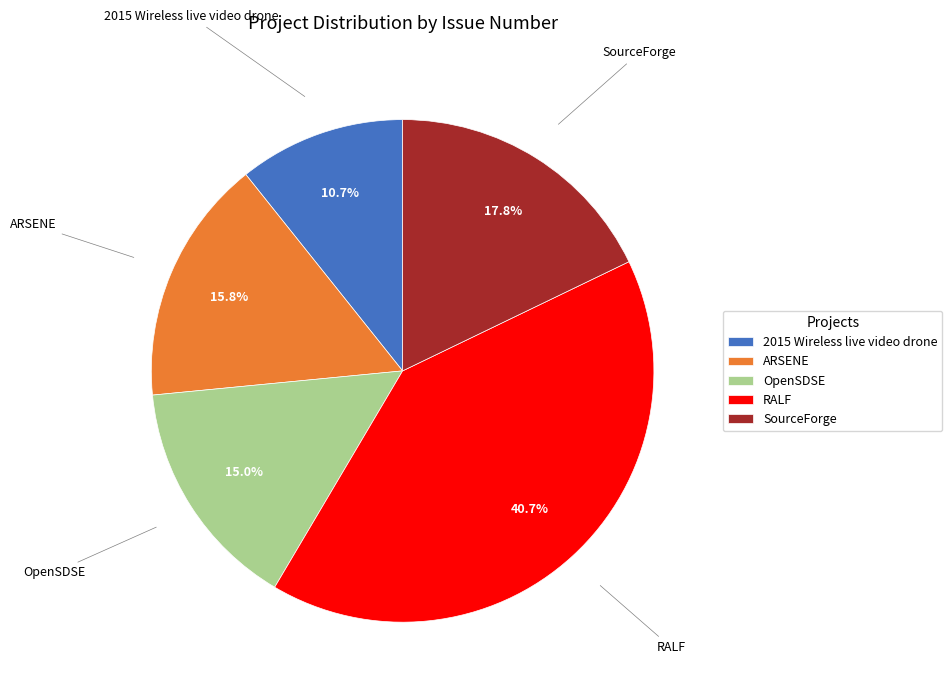

Which category has the biggest portion of the pie?

RALF